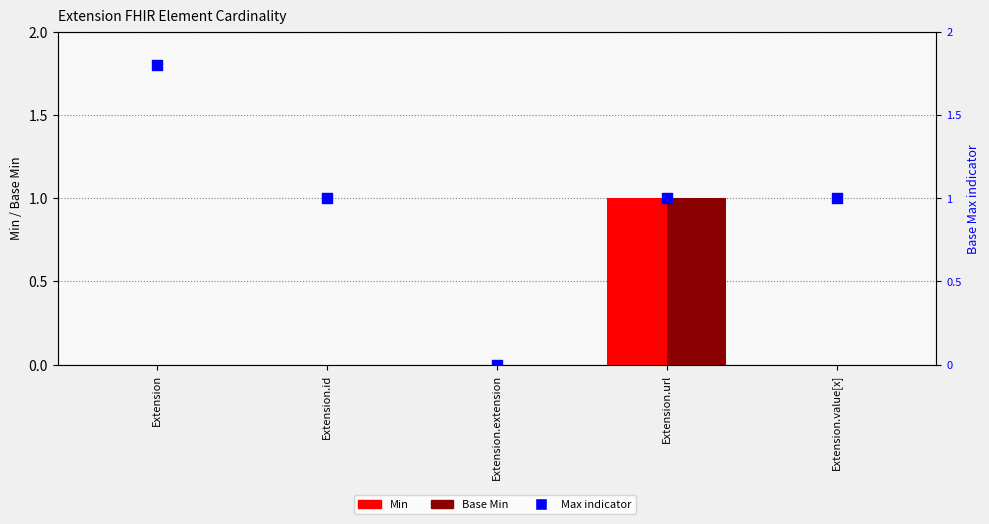

What is the total value across all series at Extension.id?

1.0